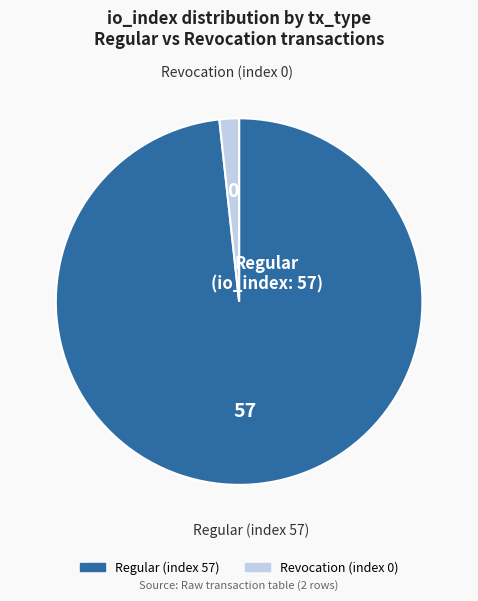

How many slices are in this pie chart?

2